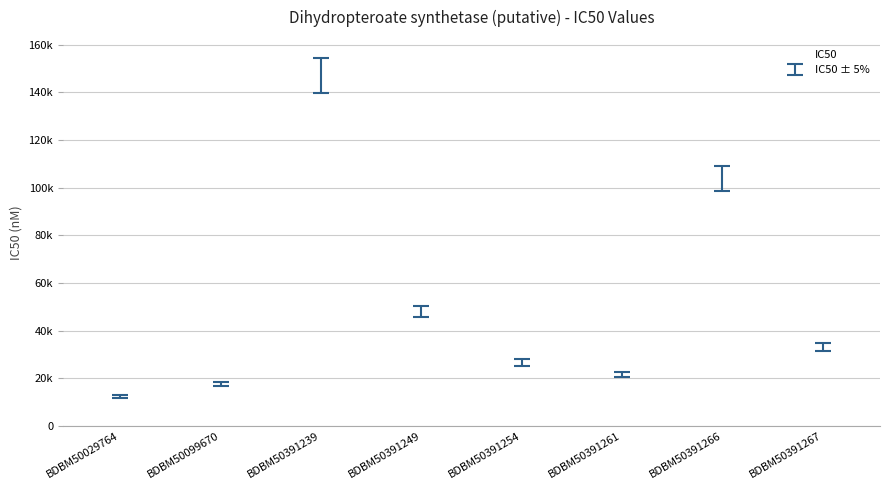

Reading right to left, list all the values displayed in this chart.

BDBM50391267=33260	BDBM50391266=104000	BDBM50391261=21510	BDBM50391254=26700	BDBM50391249=48000	BDBM50391239=147000	BDBM50099670=17770	BDBM50029764=12410